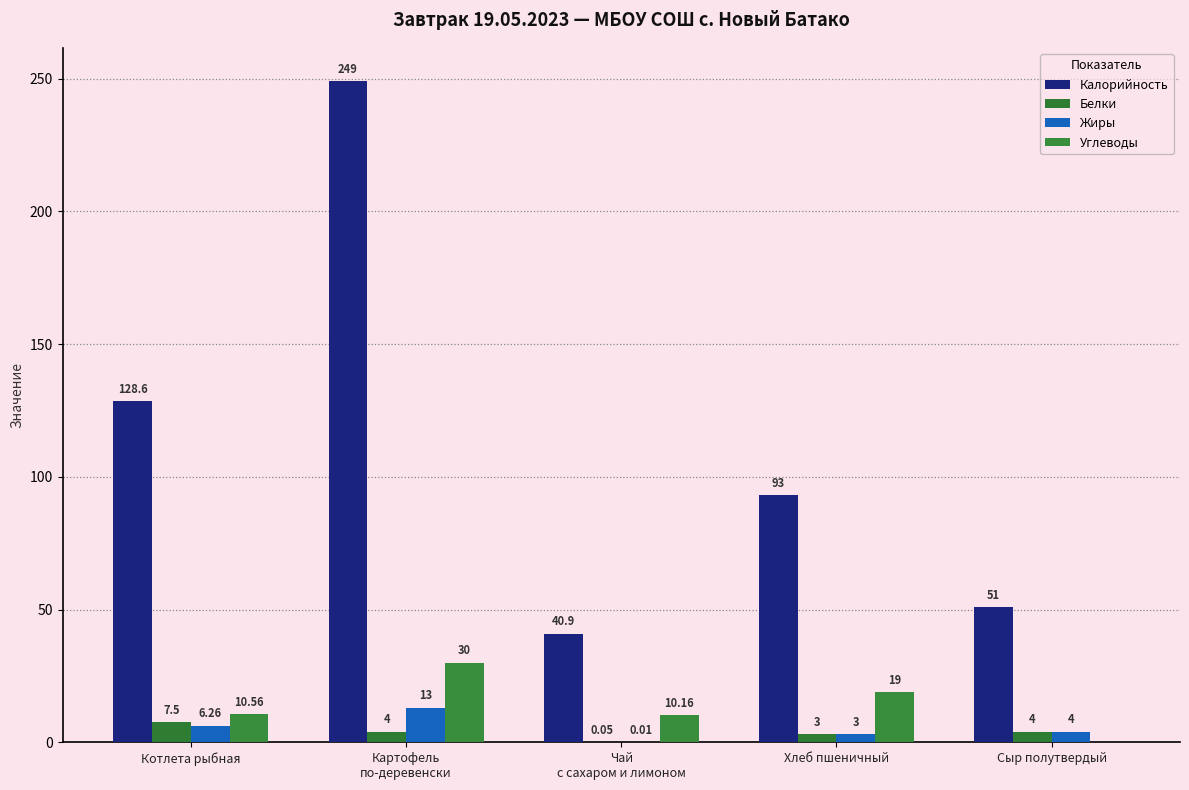

The value of Калорийность at Картофель
по-деревенски is 334.9. True or false?

False